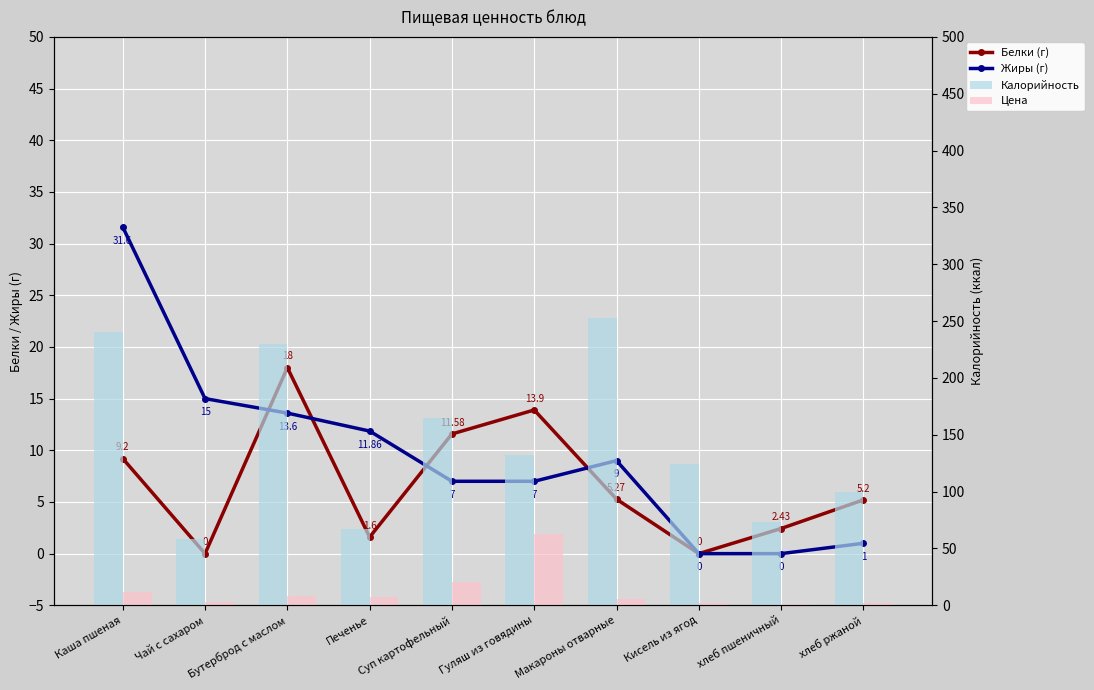

Where is Белки (г) nearest to the value 9?

Каша пшеная